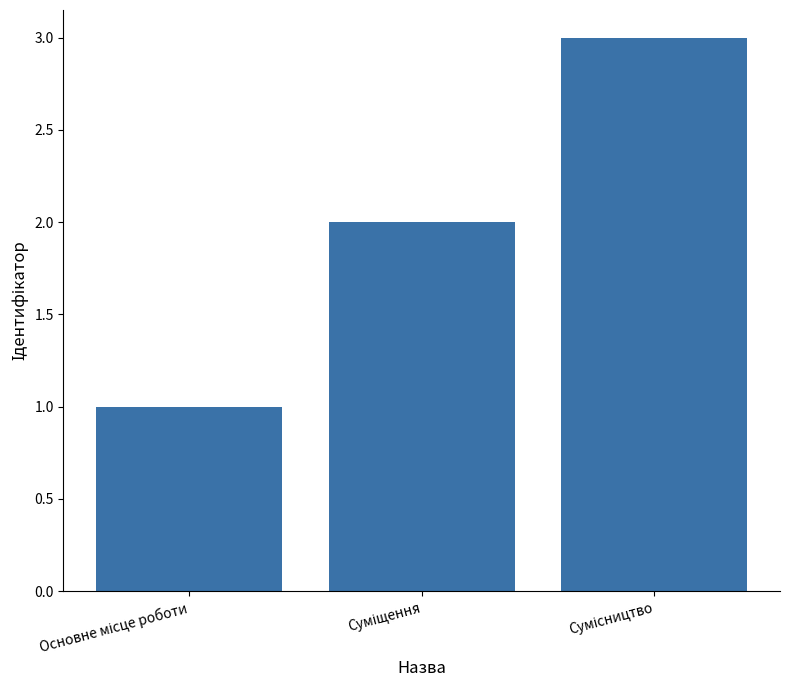

How many values are below 2?

1